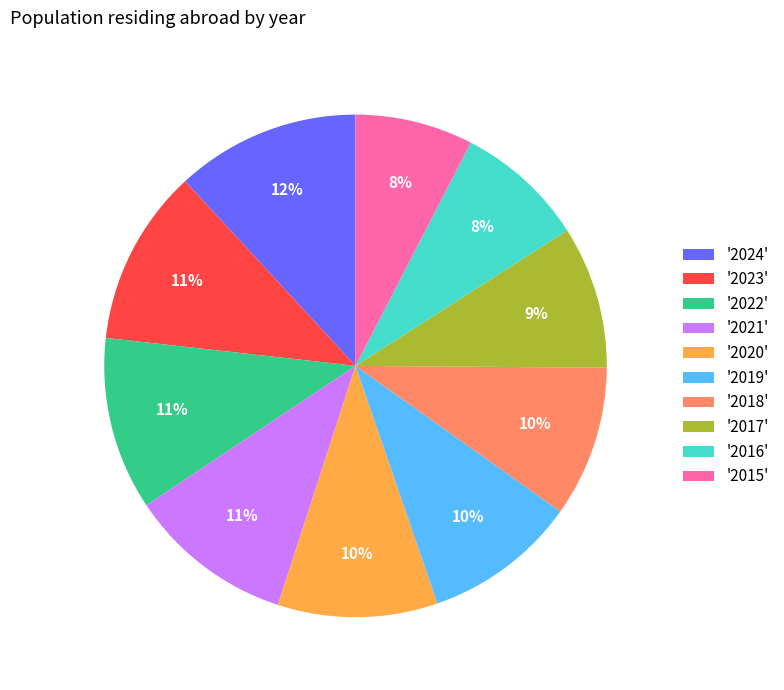

Approximately how many times larger is the value at '2018' compared to '2016'?

1.2